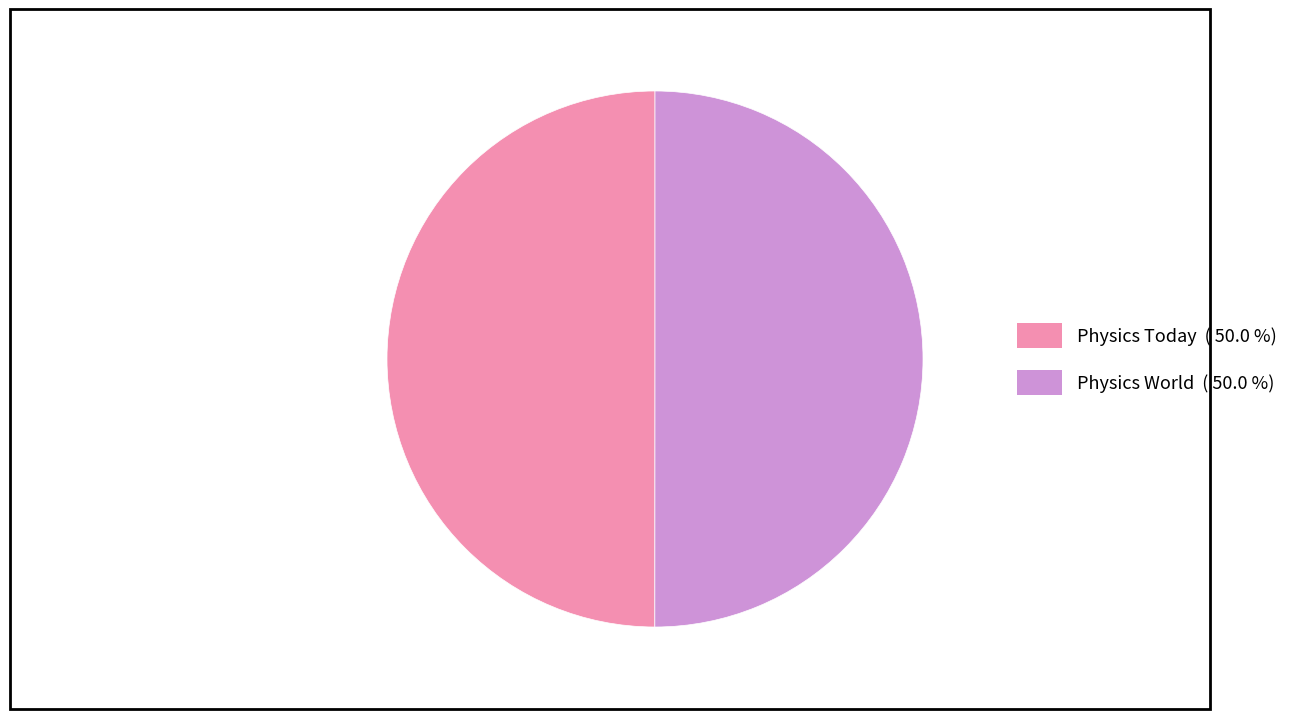

Combined, do Physics World ( 50.0 %) and Physics Today ( 50.0 %) account for over 50%?

Yes